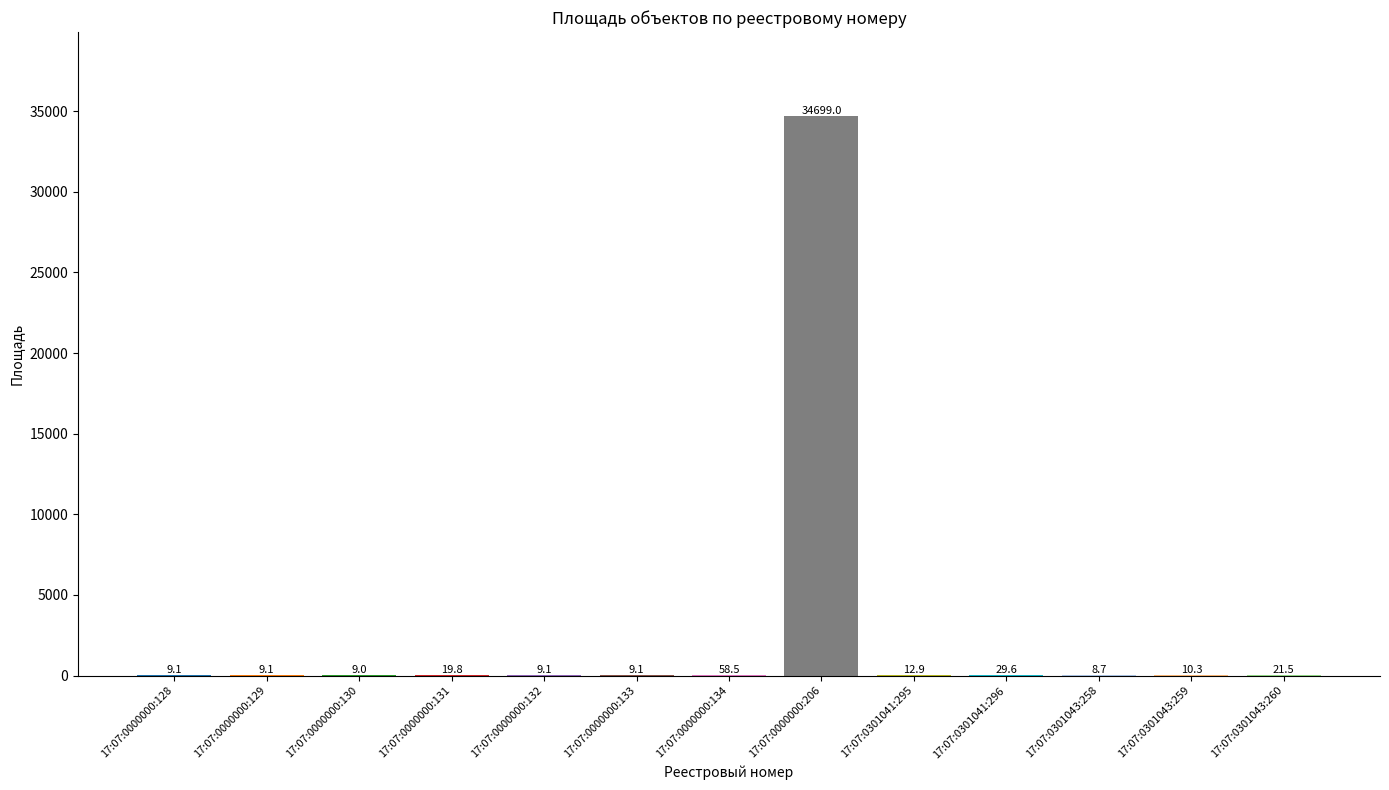

What is the difference between the maximum and second lowest values?

34690.0